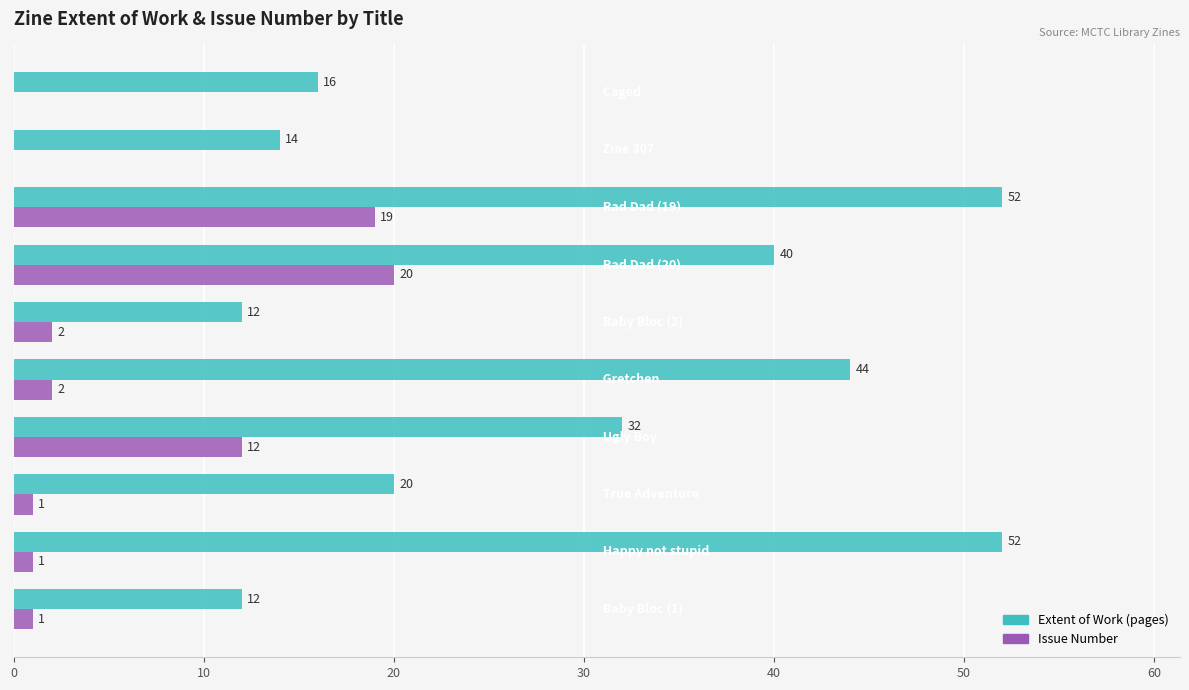

What is the greatest value displayed?

52